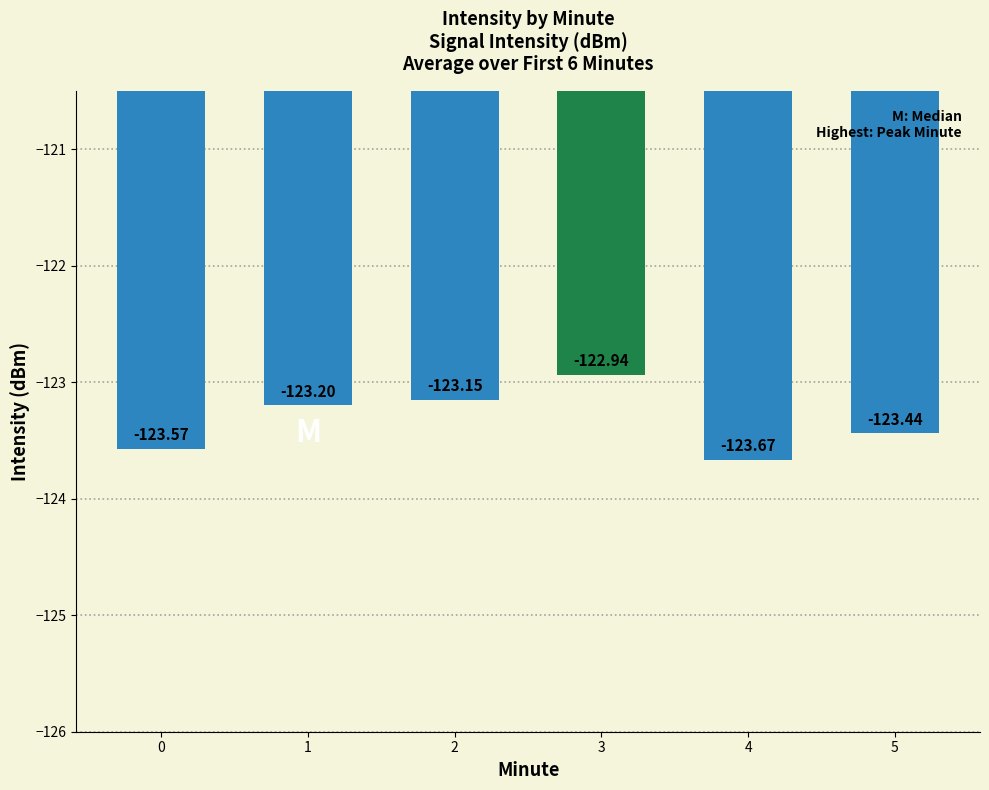

Between 2 and 5, which is larger?

2